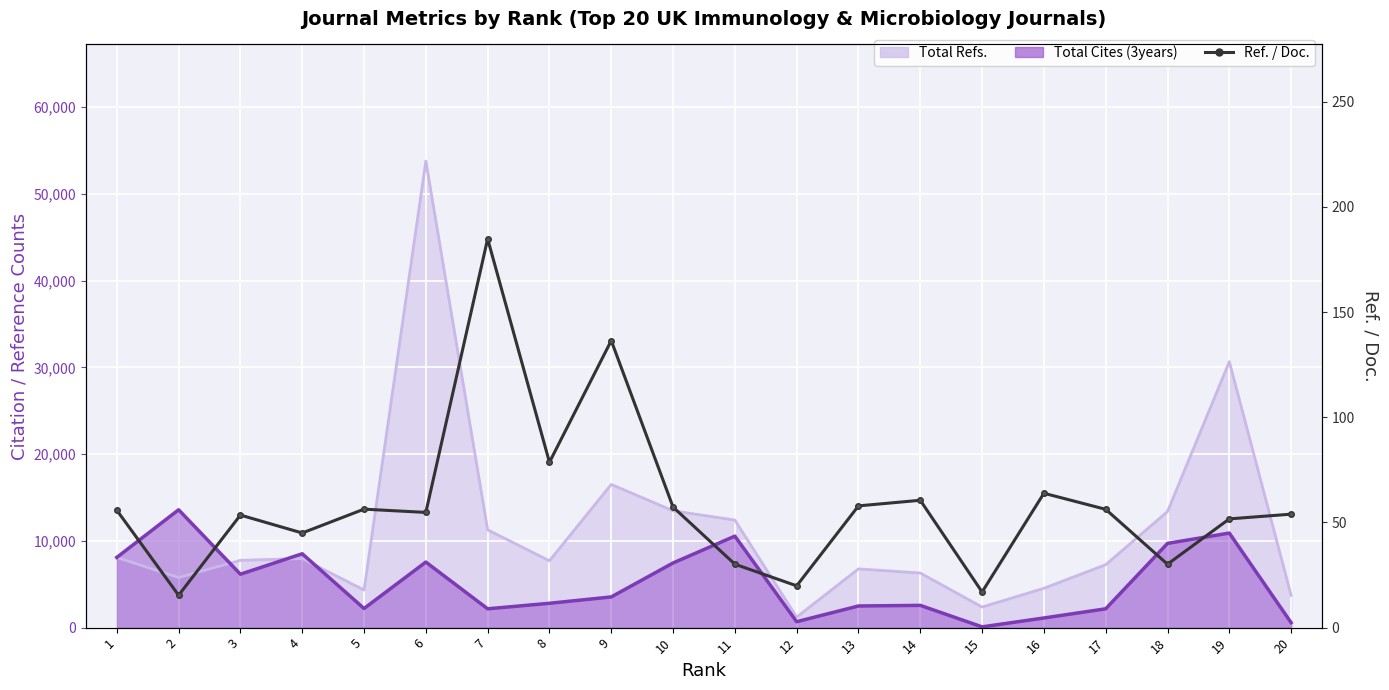

Reading left to right, transcribe all the data shown in this chart.

1=55.8	2=15.4	3=53.5	4=45.0	5=56.3	6=54.8	7=184.8	8=78.6	9=136.4	10=57.3	11=30.1	12=19.9	13=57.9	14=60.5	15=16.9	16=63.9	17=56.2	18=30.1	19=51.7	20=53.9